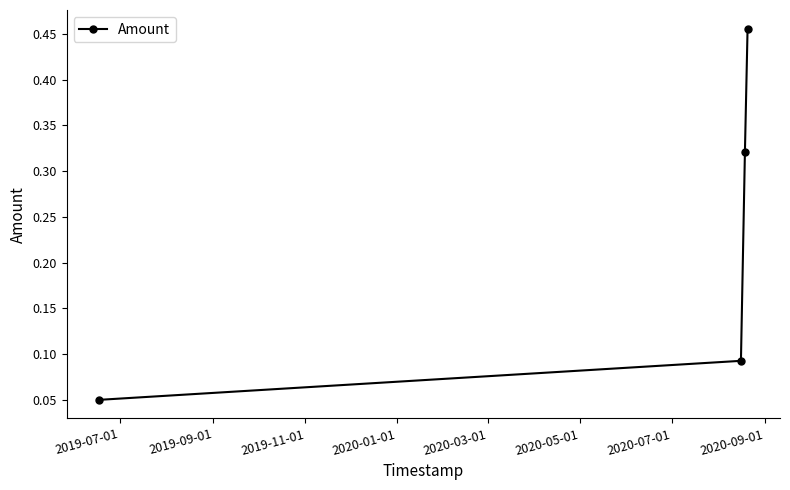

How many values are between 0 and 1?

4